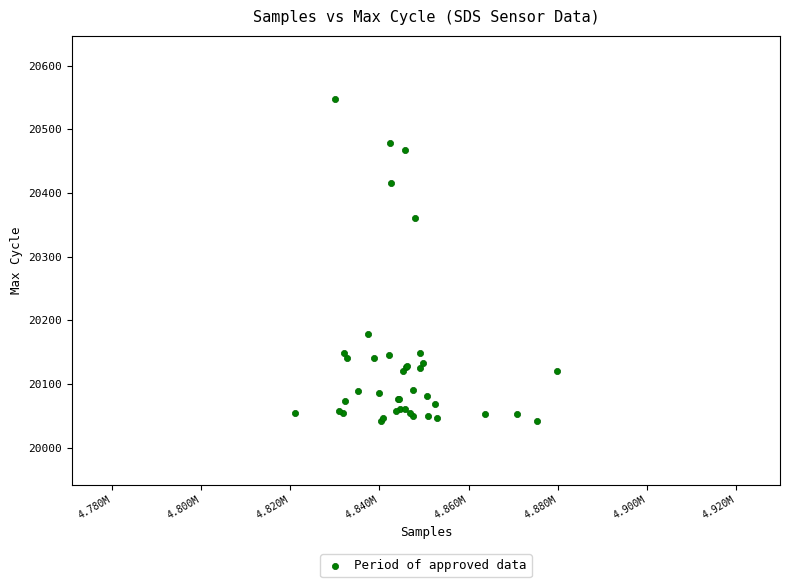

What Y value in the scatter plot is closest to 20294?

20360